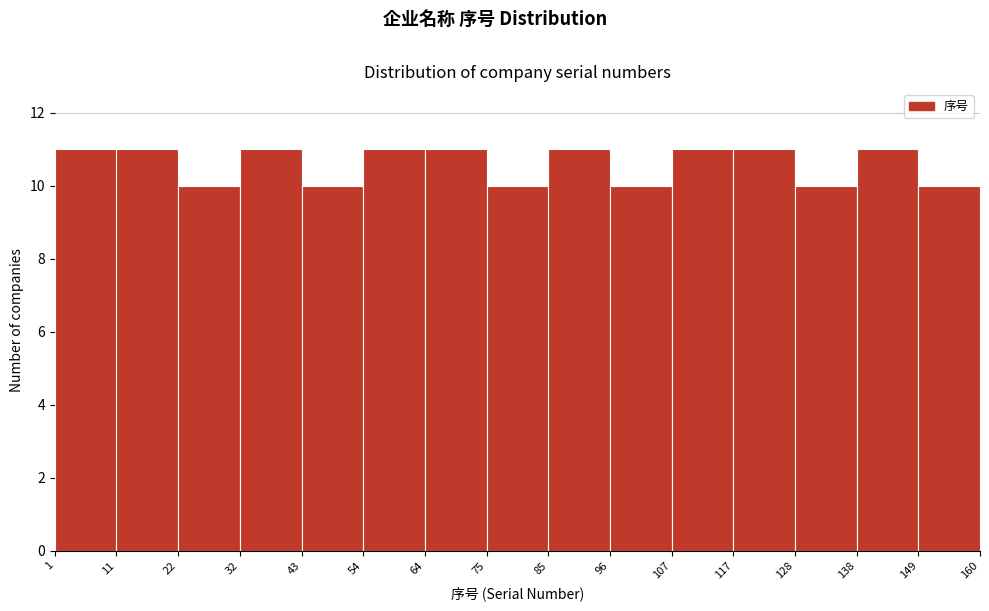

Reading left to right, transcribe this chart: for each bar, give the range it covers on the x-axis and its height. The values are not printed on the chart, so give them approximately, as read against the axis.

1 to 11: 11
11 to 22: 11
22 to 32: 10
32 to 43: 11
43 to 54: 10
54 to 64: 11
64 to 75: 11
75 to 85: 10
85 to 96: 11
96 to 107: 10
107 to 117: 11
117 to 128: 11
128 to 138: 10
138 to 149: 11
149 to 160: 10